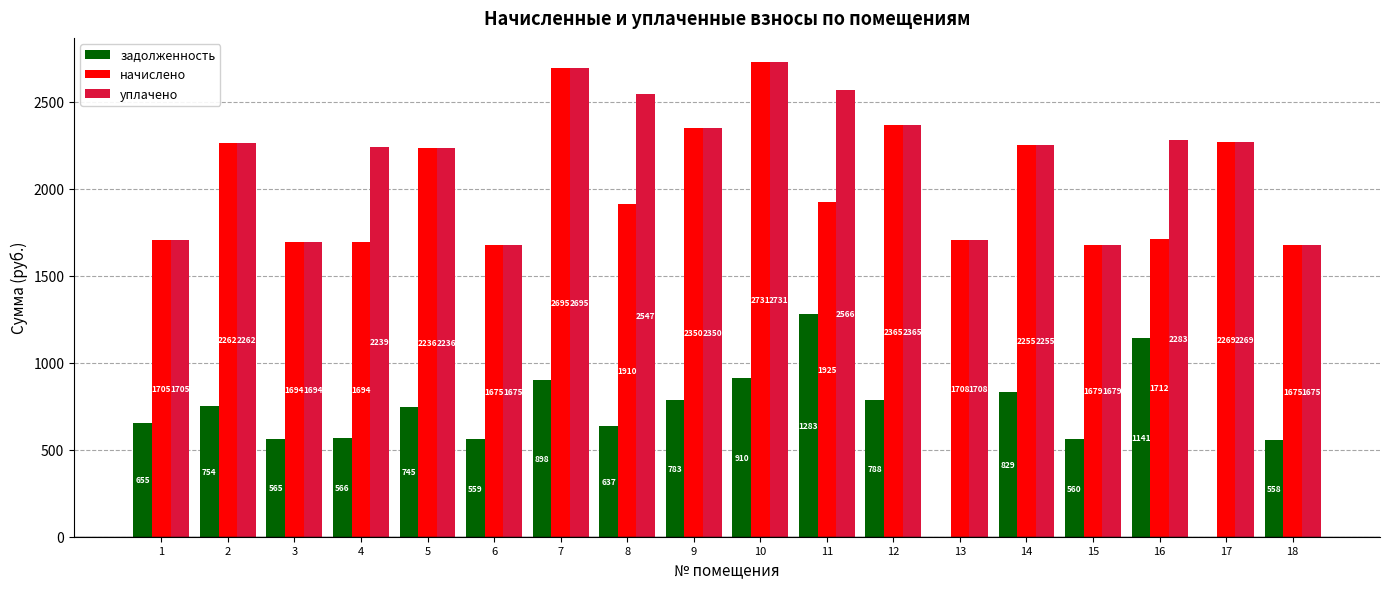

How many groups of bars are there?

18